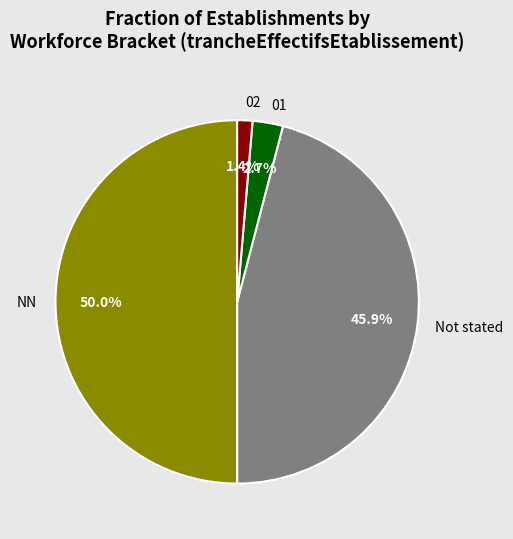

To the nearest percent, what percentage of the pie is NN?

50%